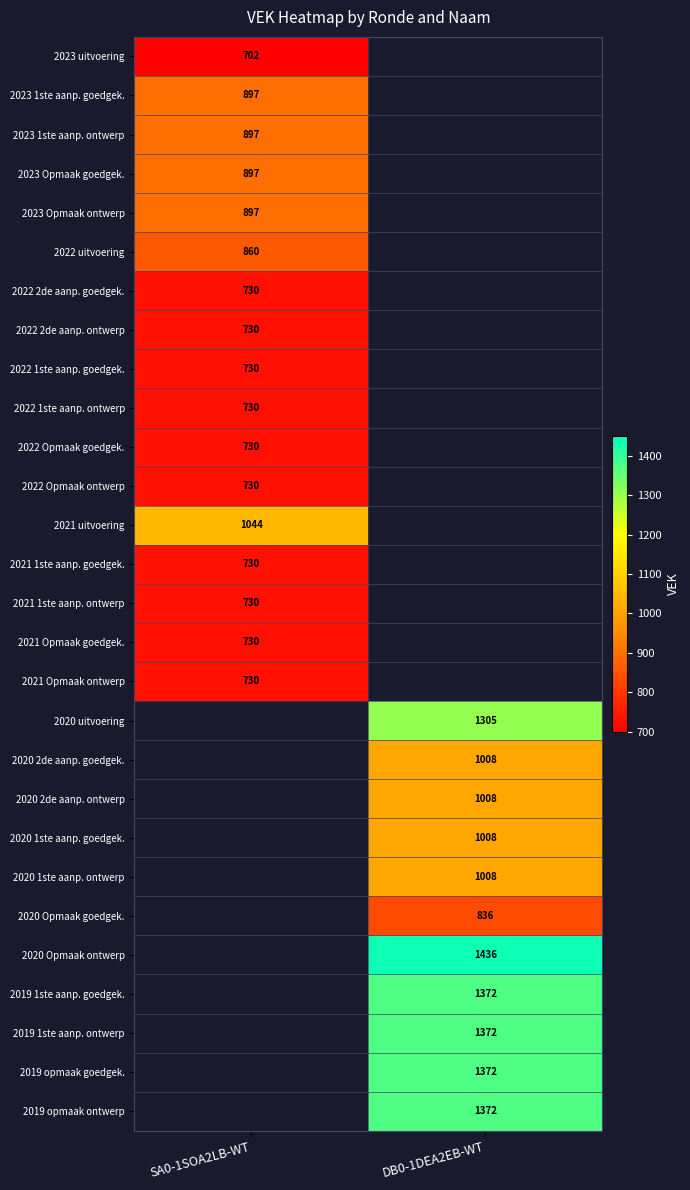

True or false: 2021 1ste aanp. ontwerp has a value of 1187.4 at SA0-1SOA2LB-WT.

False